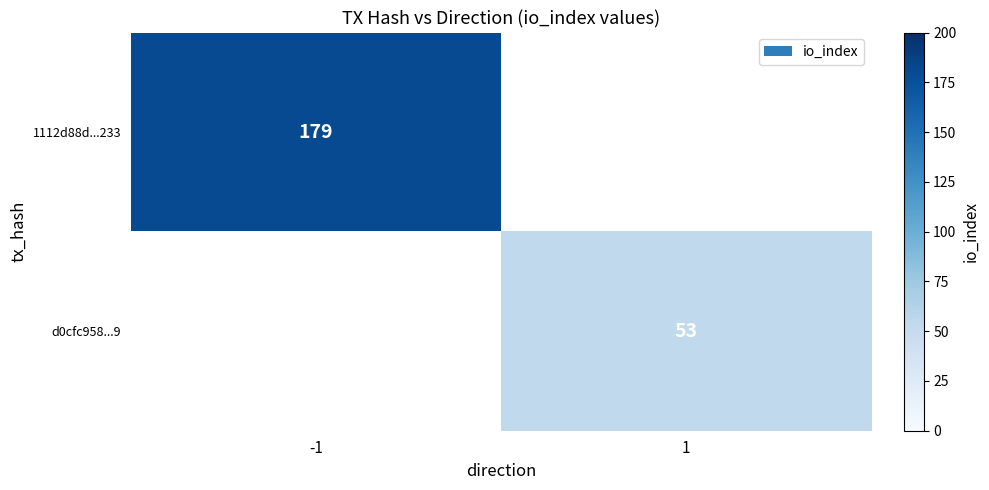

What is the minimum value shown in the chart?

53.0